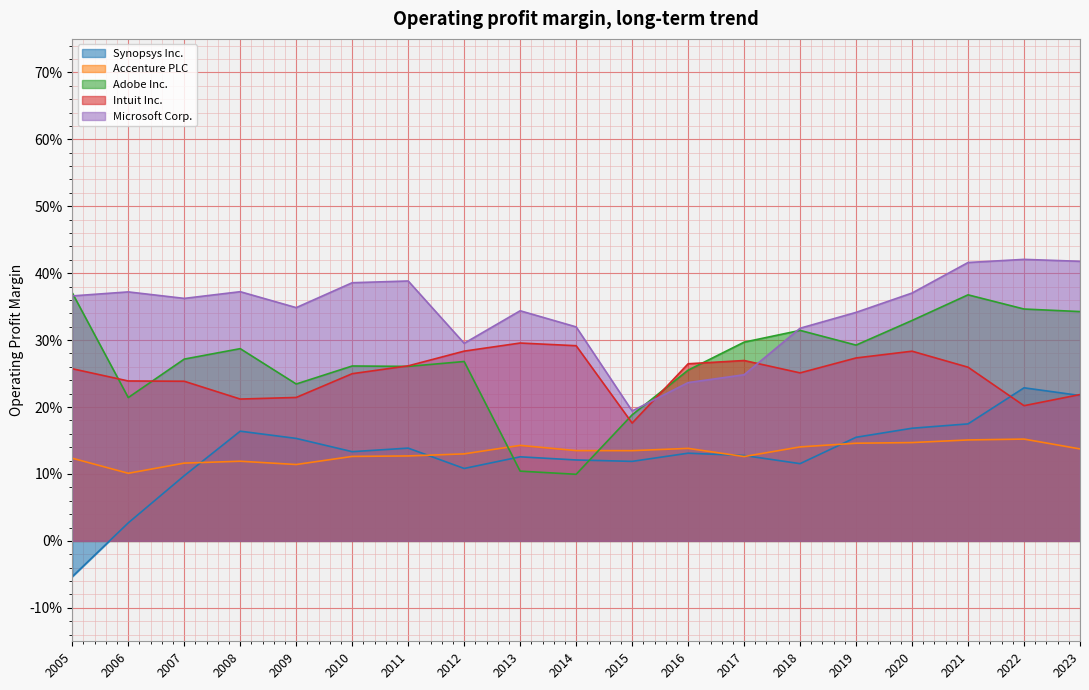

What is the approximate value of Microsoft Corp. at 2013?

0.3